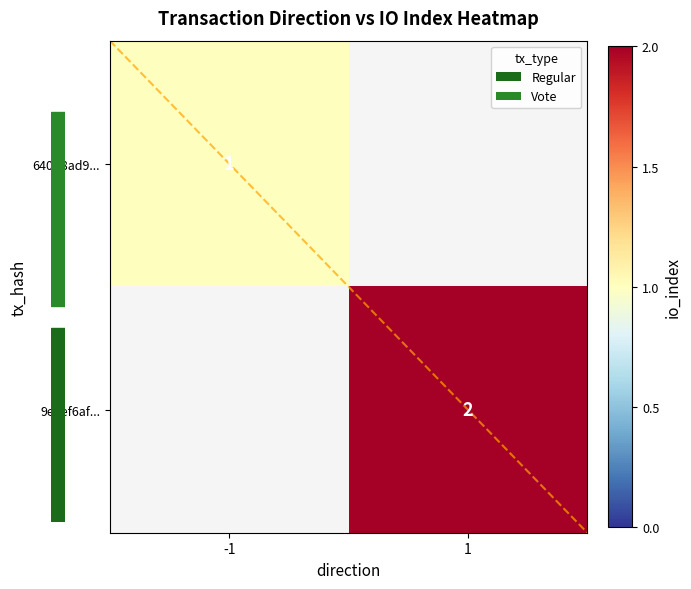

What value does the 640d8ad9... series have at -1?

1.0